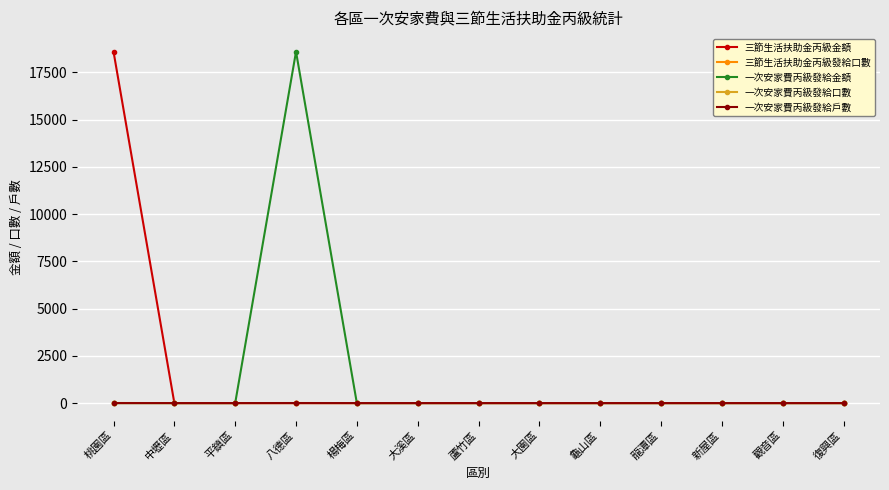

Is it true that 三節生活扶助金丙級發給口數 equals 0 at 蘆竹區?

True